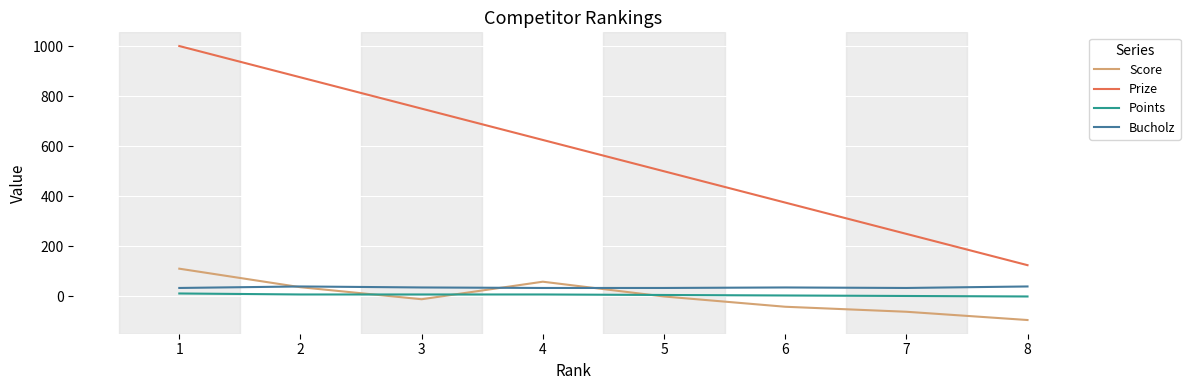

What is the spread (max minus min) of values at 3?

761